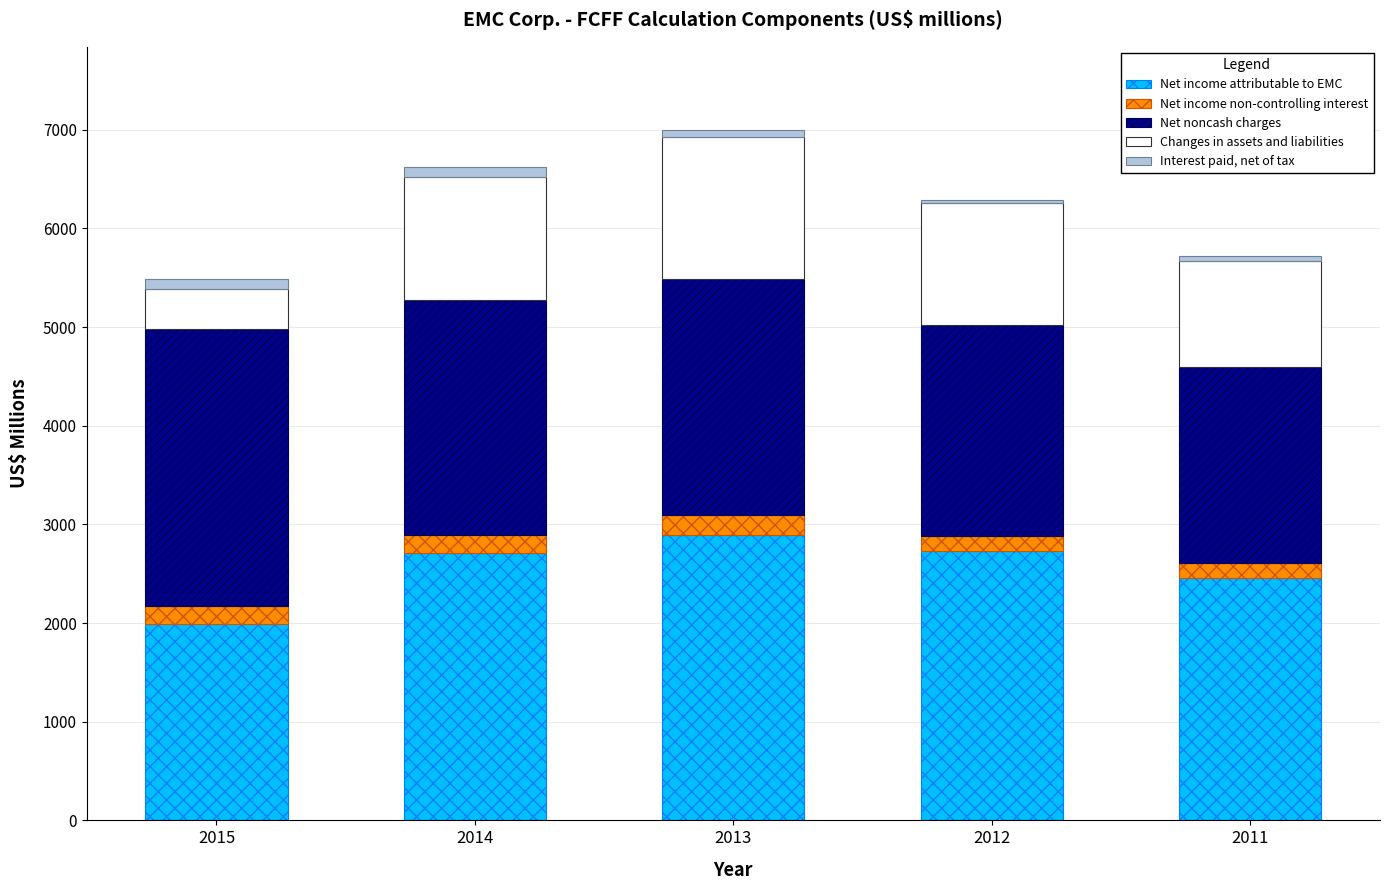

What is the difference between the second highest and minimum values in the Net income attributable to EMC series?

743